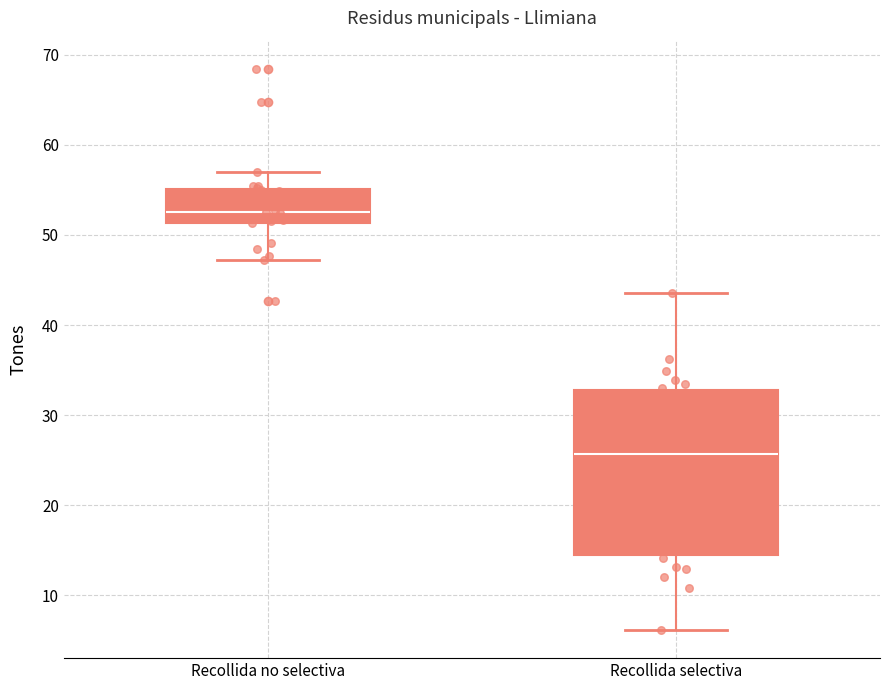

Where does the median line of the box for Recollida no selectiva sit on the y-axis? The values are not printed on the chart, so give them approximately, as read against the axis.

53